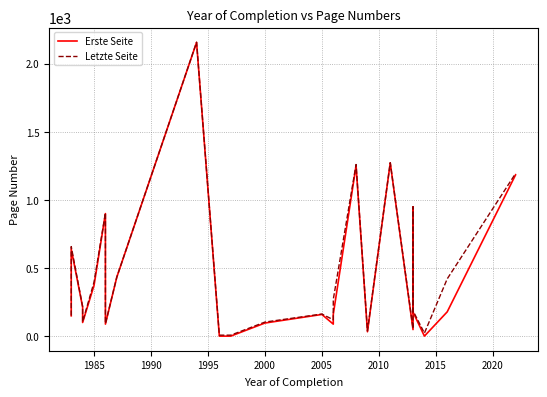

What are all the series names shown in the legend?

Erste Seite, Letzte Seite